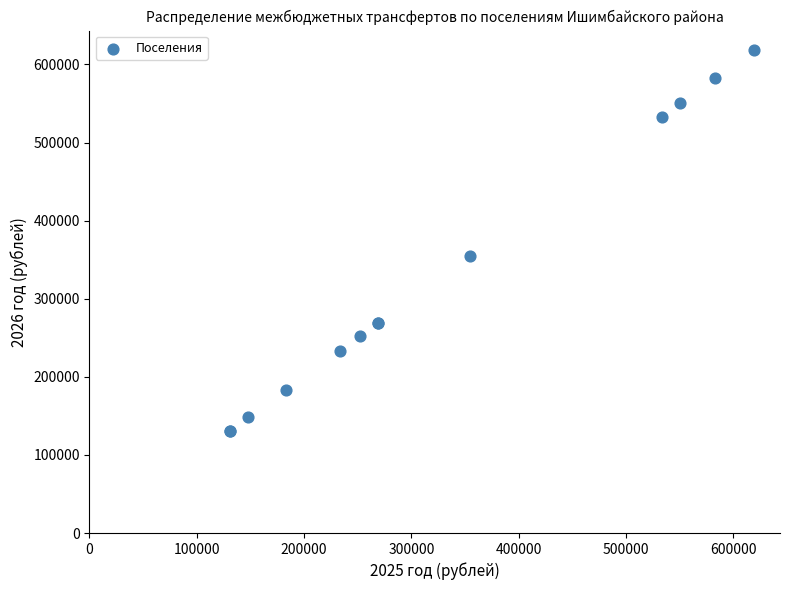

What Y value in the scatter plot is closest to 375000?

355000